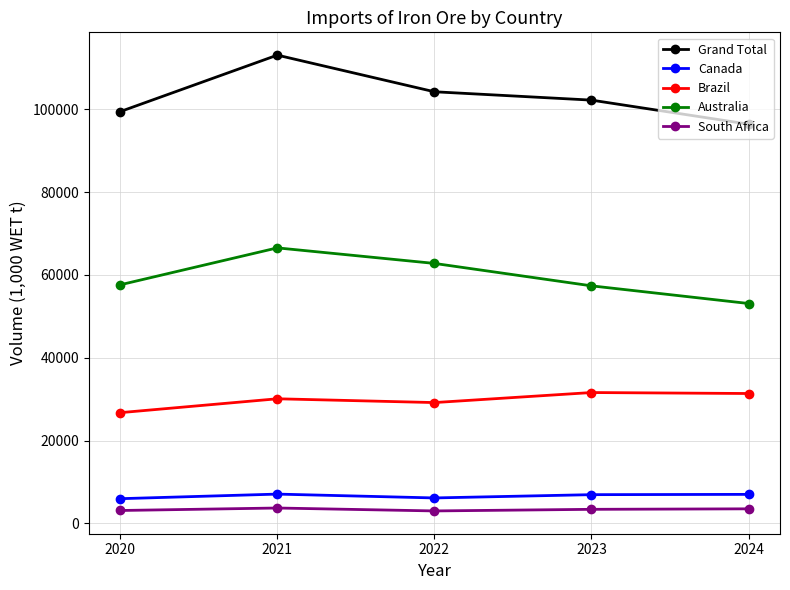

Which series has the largest total across all categories?

Grand Total